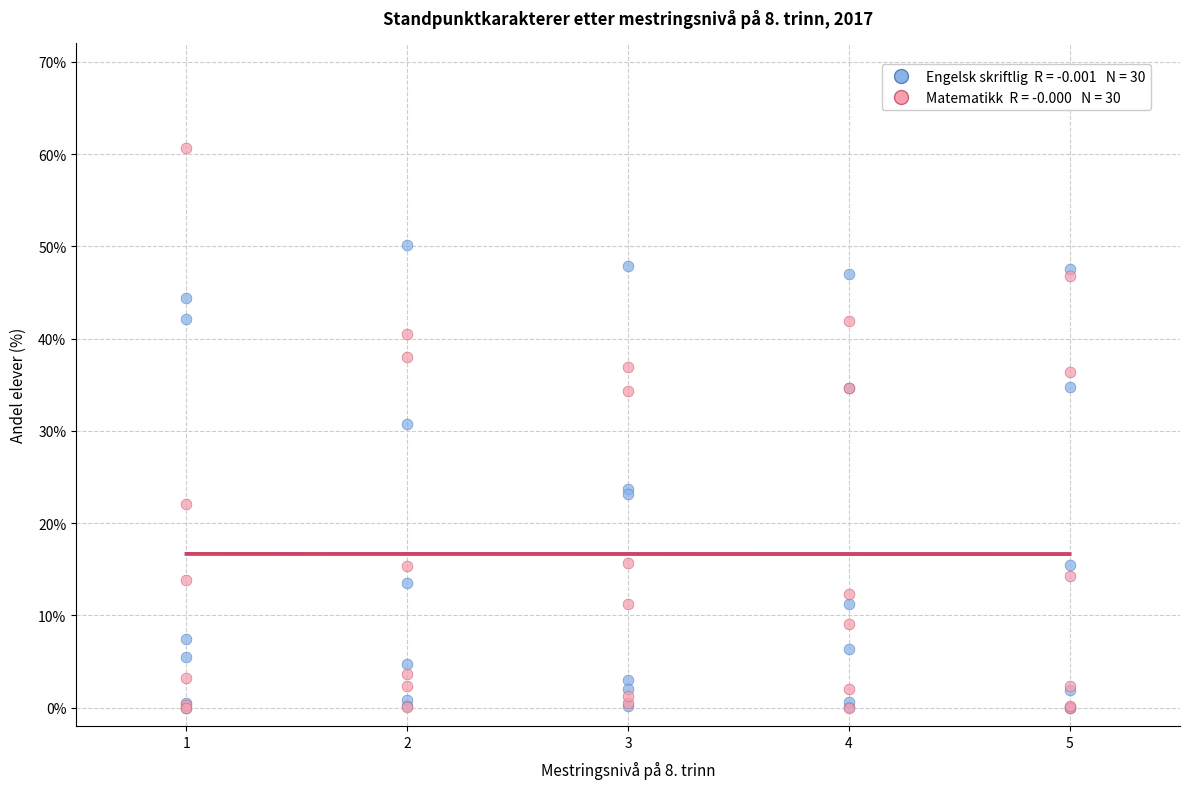

Across all series, what Y value is closest to 30?

30.8